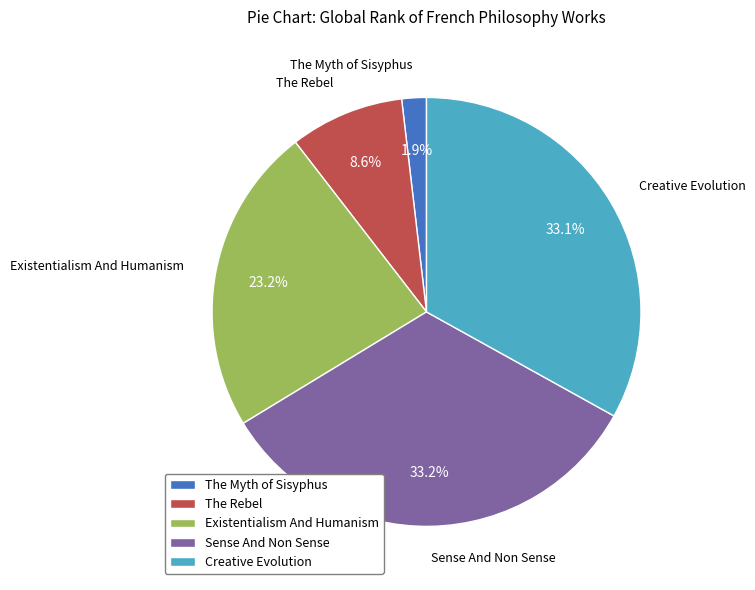

Between Existentialism And Humanism and The Rebel, which is larger?

Existentialism And Humanism